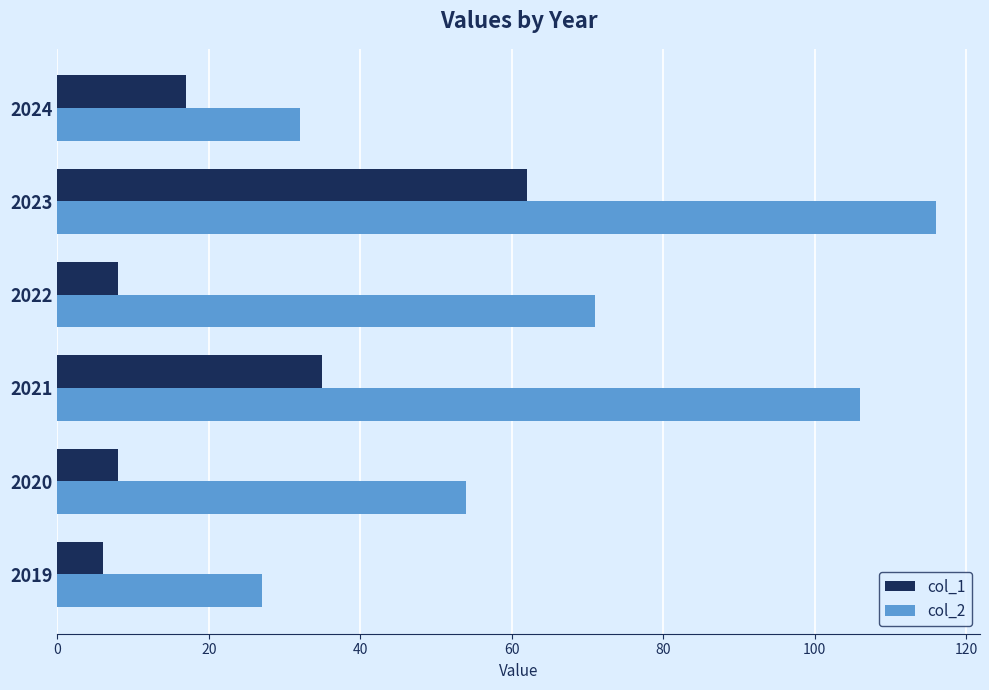

At 2021, list the series in order from smallest to largest.

col_1, col_2